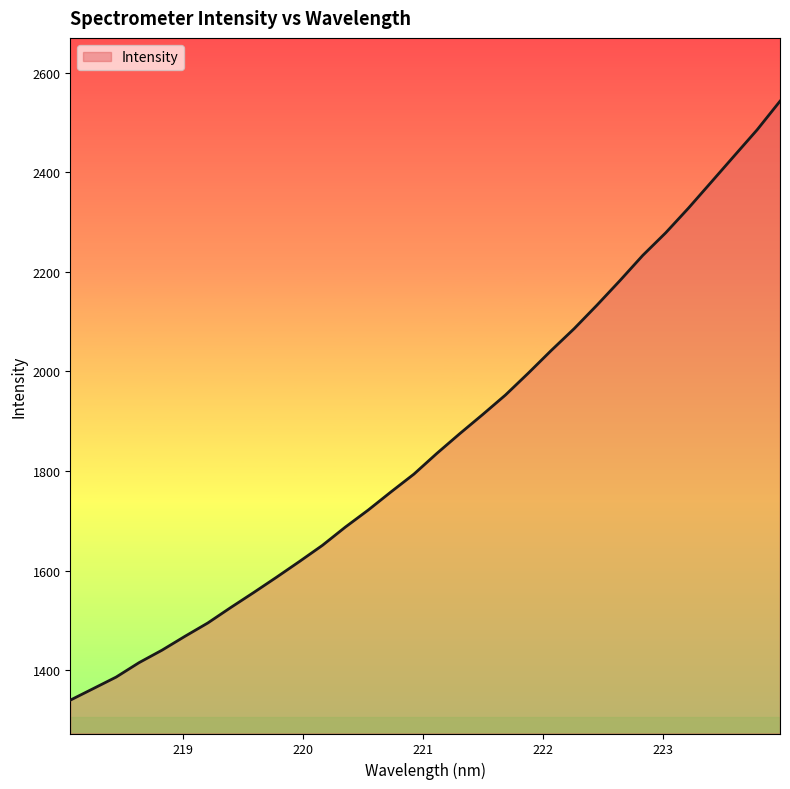

What is the greatest value displayed?

2542.7